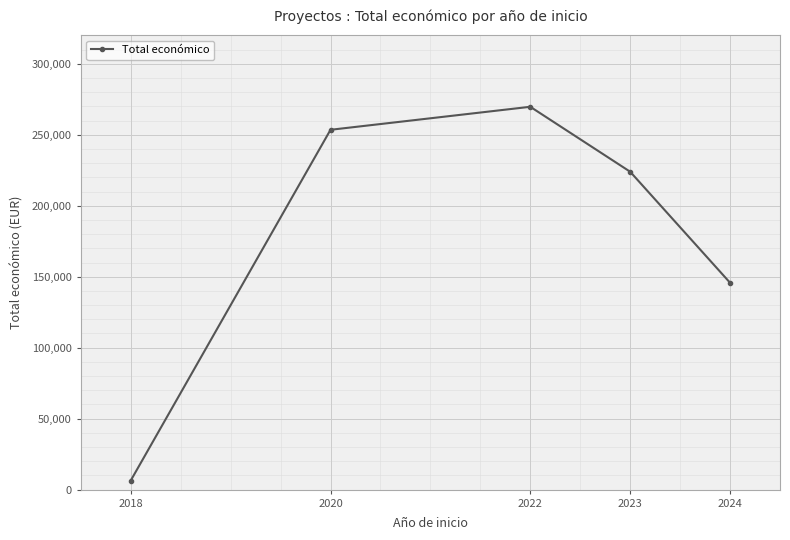

Where is the data nearest to the value 138048?

2024